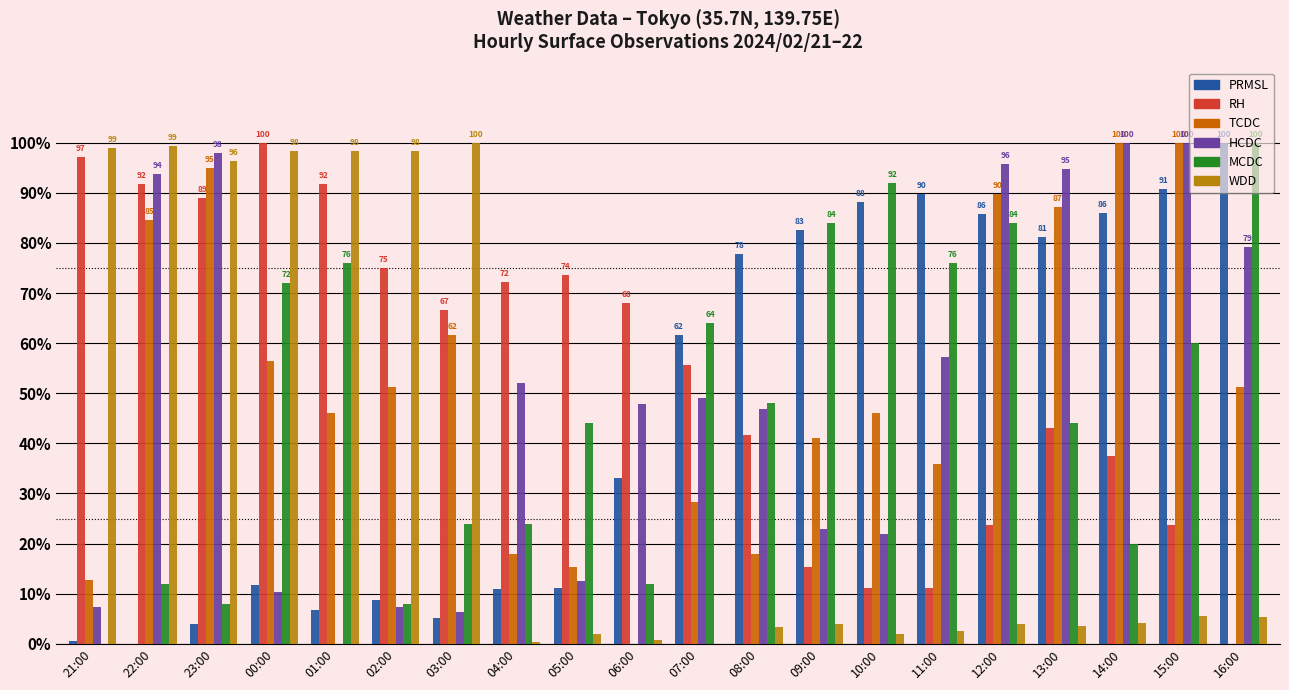

How many distinct data groups are displayed?

6